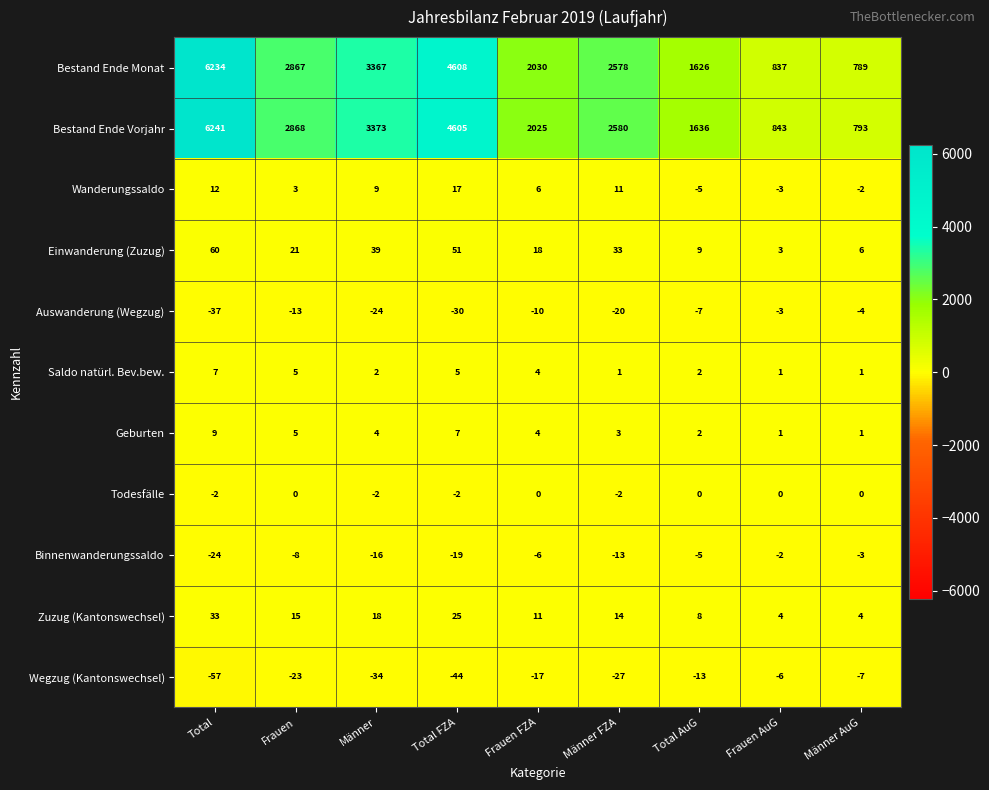

True or false: Wegzug (Kantonswechsel) has a value of -11 at Männer.

False